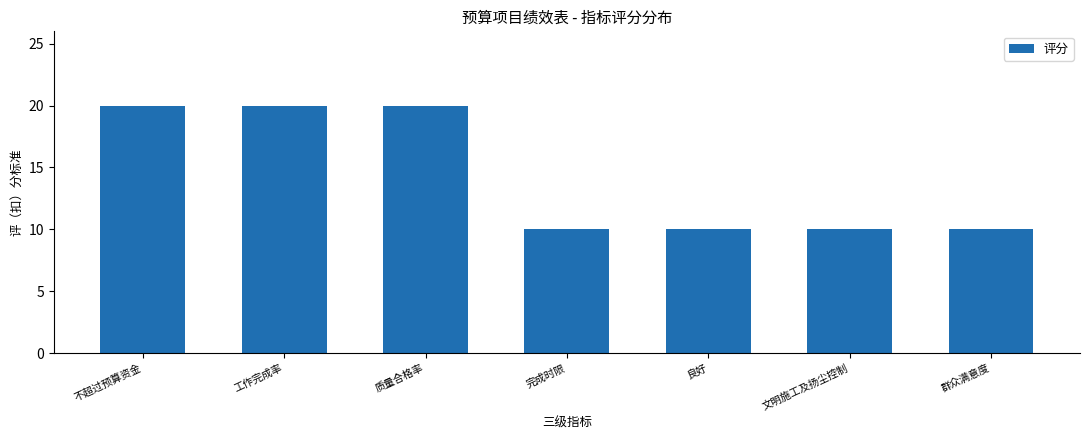

How many series are shown in this chart?

1